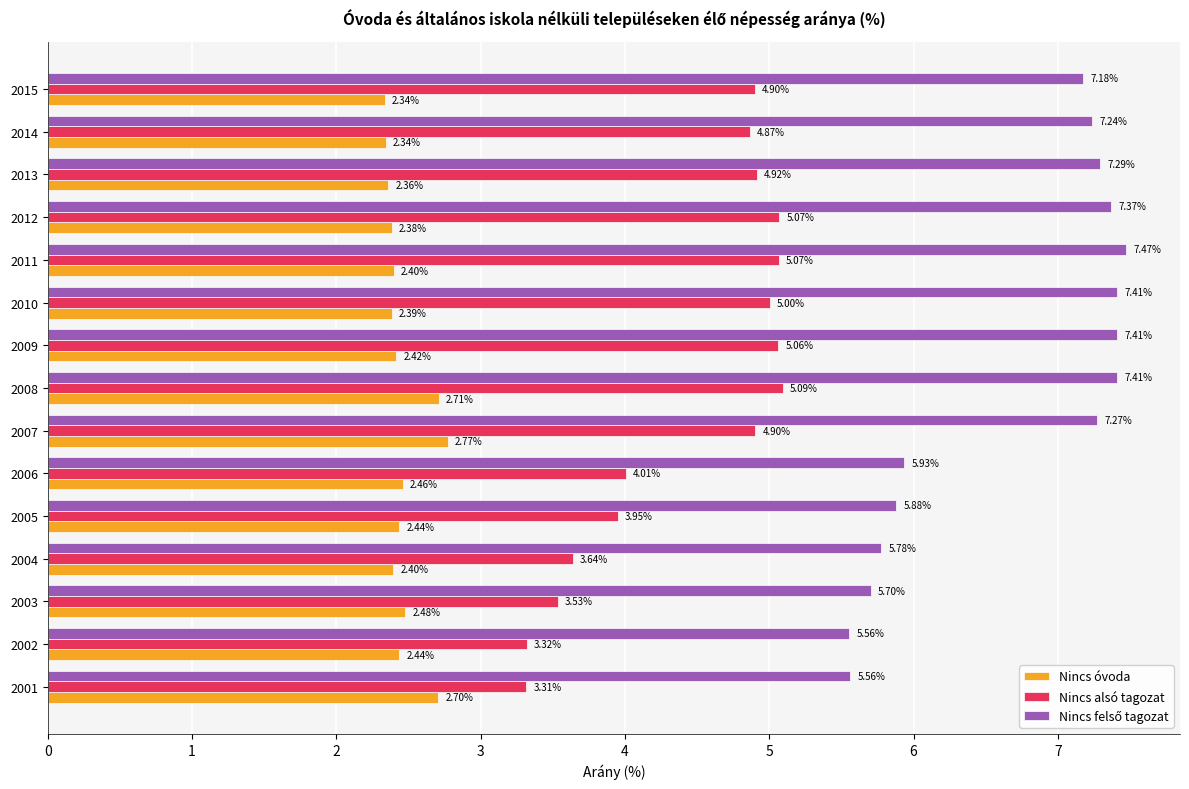

At which category is the sum across all series the highest?

2008